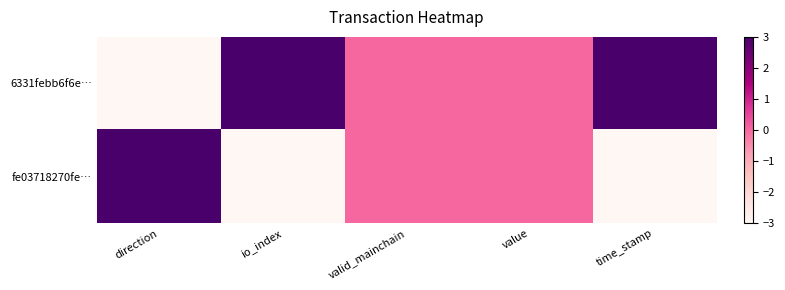

Reading left to right, what are all the values shown in this chart?

6331febb6f6e…: direction=-3	io_index=3	valid_mainchain=0	value=0	time_stamp=3
fe03718270fe…: direction=3	io_index=-3	valid_mainchain=0	value=0	time_stamp=-3